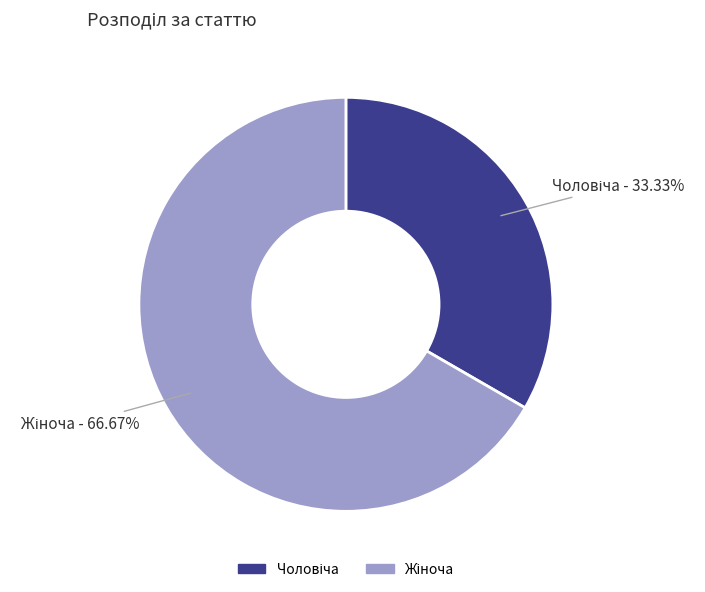

Does any single category account for the majority?

Yes